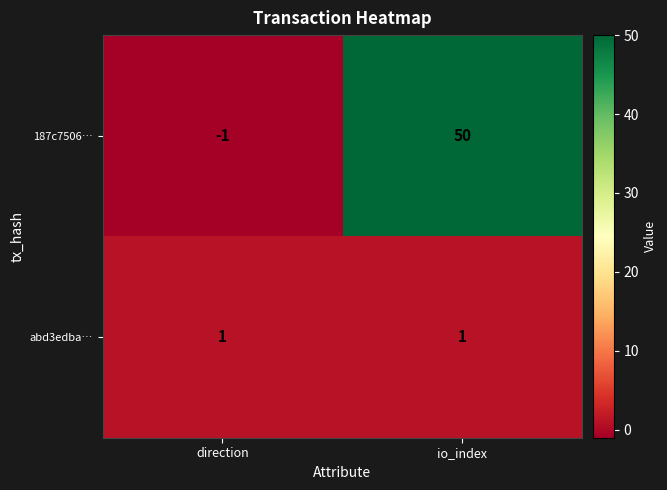

Reading left to right, extract all data points from this chart.

187c7506…: -1	50
abd3edba…: 1	1